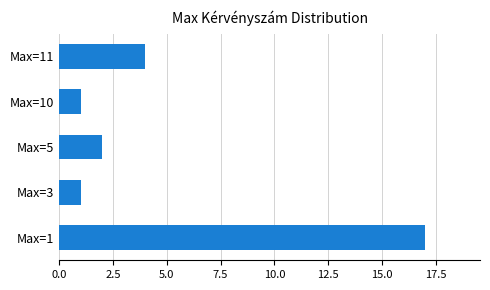

True or false: the data shows 17 at Max=1.

True